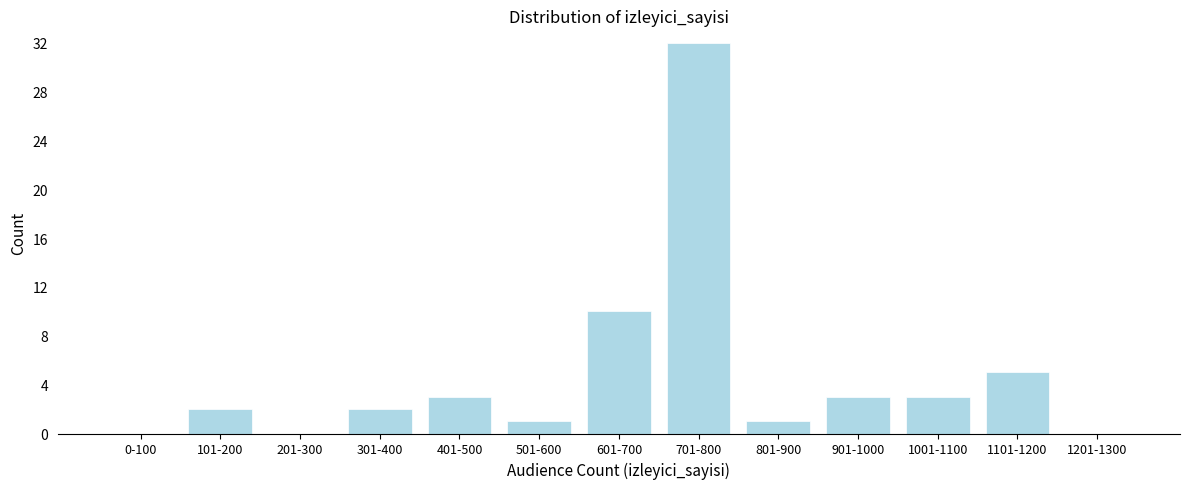

Reading right to left, transcribe all the data shown in this chart.

1201-1300=0	1101-1200=5	1001-1100=3	901-1000=3	801-900=1	701-800=32	601-700=10	501-600=1	401-500=3	301-400=2	201-300=0	101-200=2	0-100=0